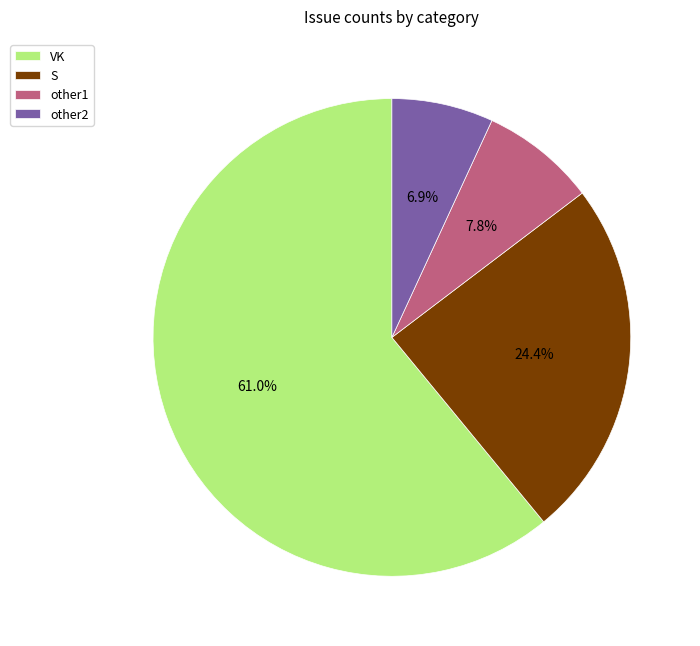

Is there any slice that represents more than half of the pie?

Yes